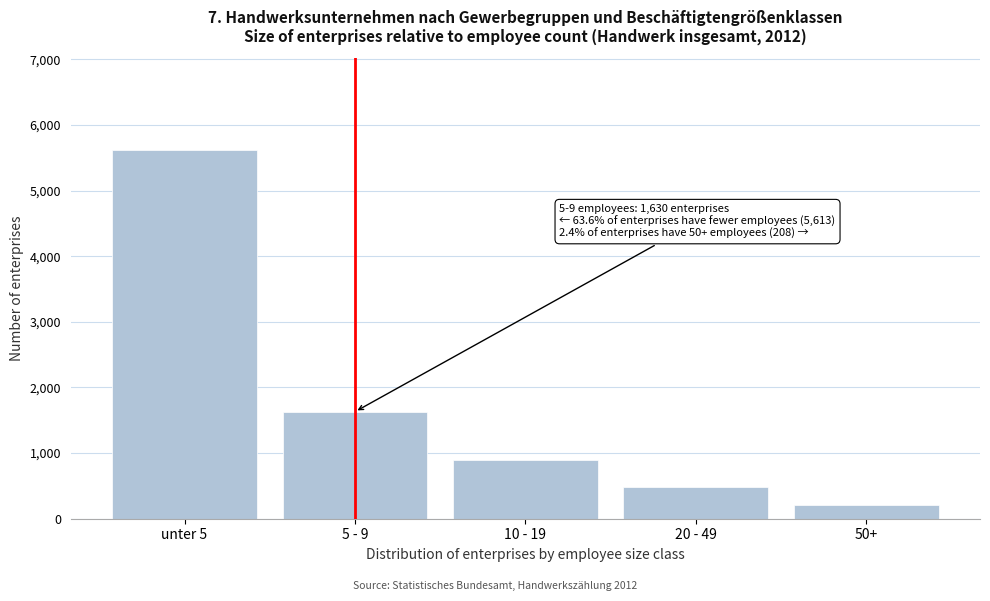

Reading left to right, extract all data points from this chart.

unter 5=5613	5 - 9=1630	10 - 19=895	20 - 49=478	50+=208